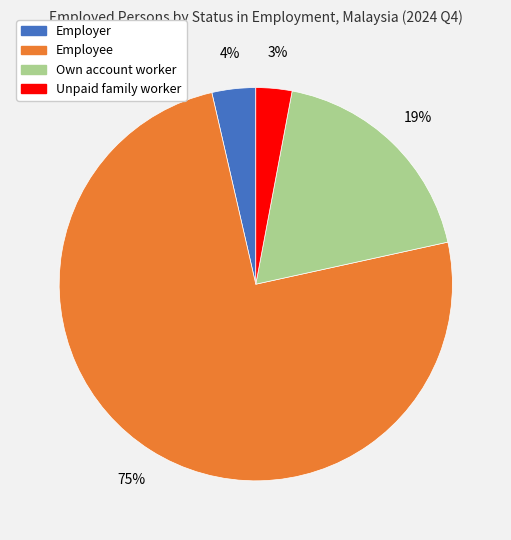

To the nearest percent, what is the average slice percentage?

25%